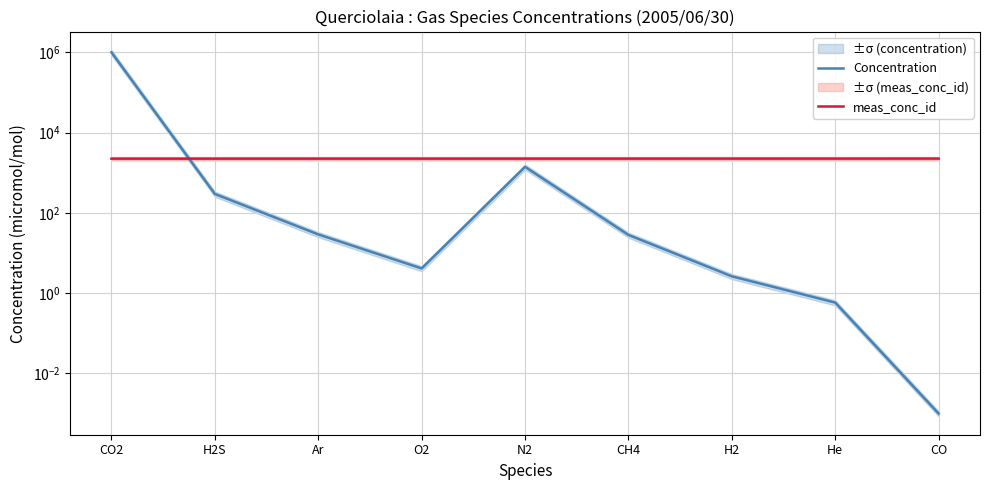

The value of Concentration at CO is 0.0. True or false?

False